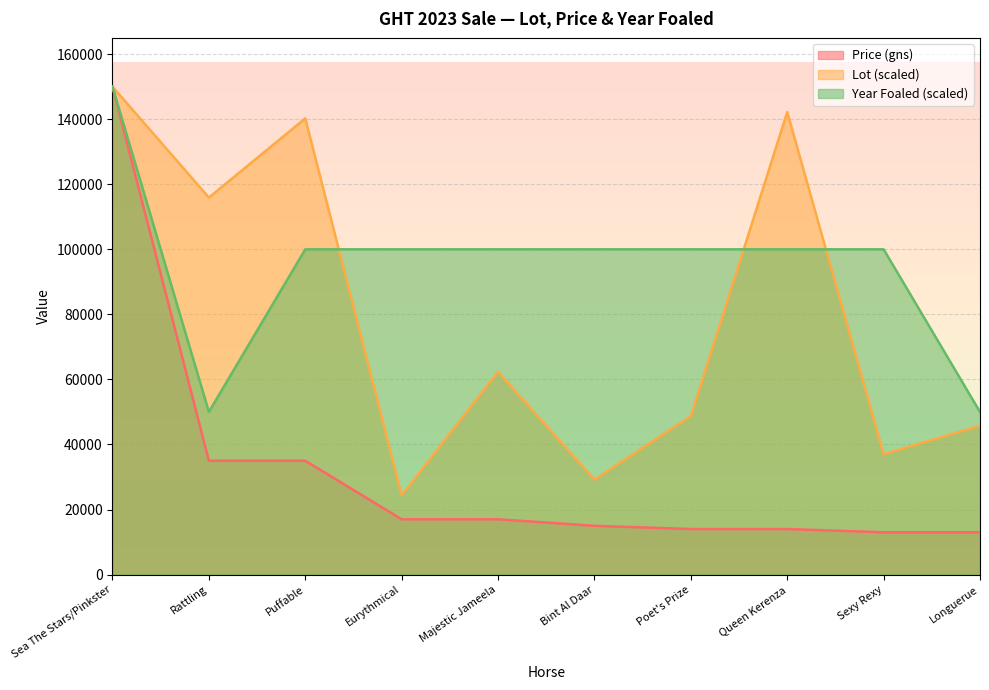

Is the value of Price (gns) at Majestic Jameela greater than the value of Lot at Eurythmical?

No